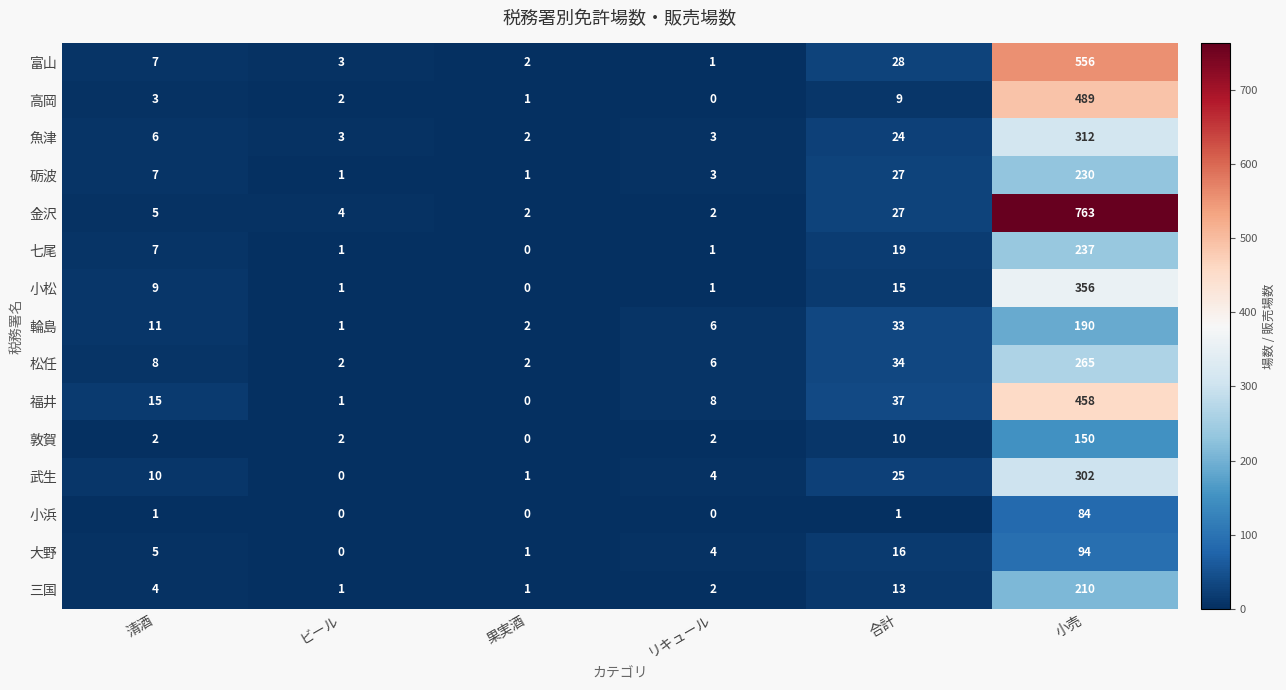

What is the total value across all series at 清酒?

100